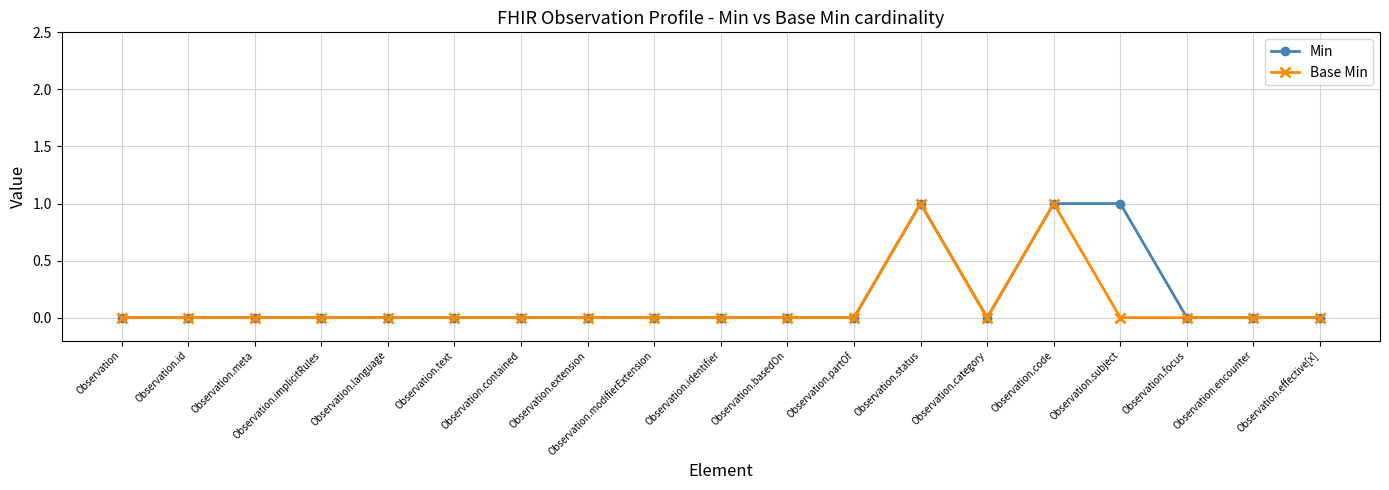

Which series changed the most between Observation.status and Observation.subject?

Base Min